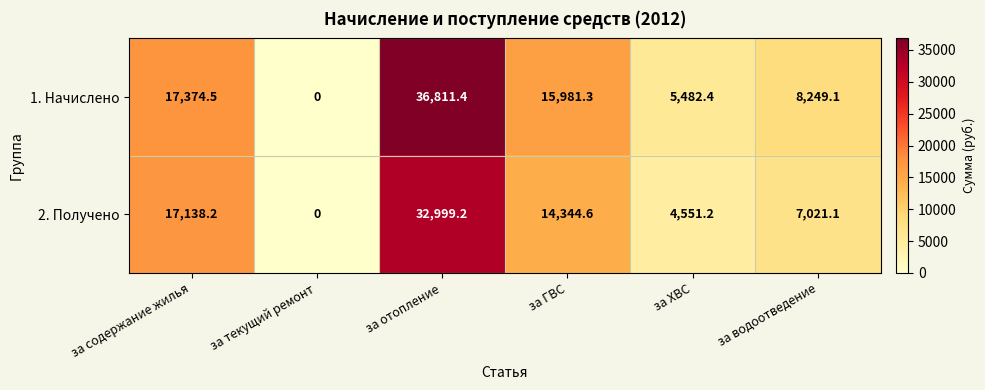

What is the total value across all series at за водоотведение?

15270.2